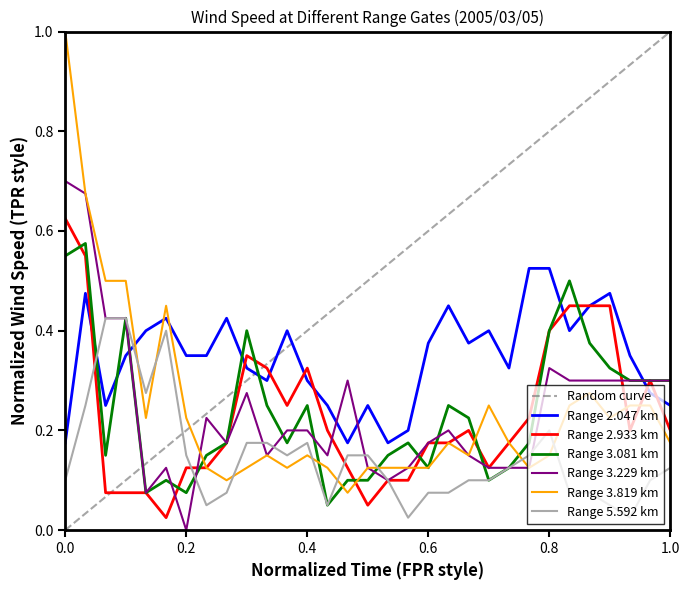

The Range 2.047 km series shows 0.1 at 1.0. True or false?

False